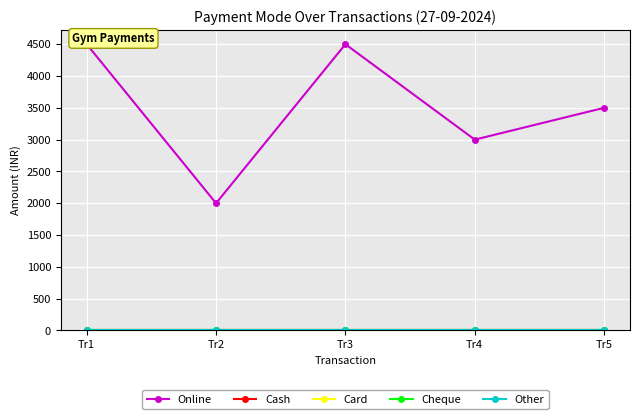

At which category is the sum across all series the highest?

Tr1